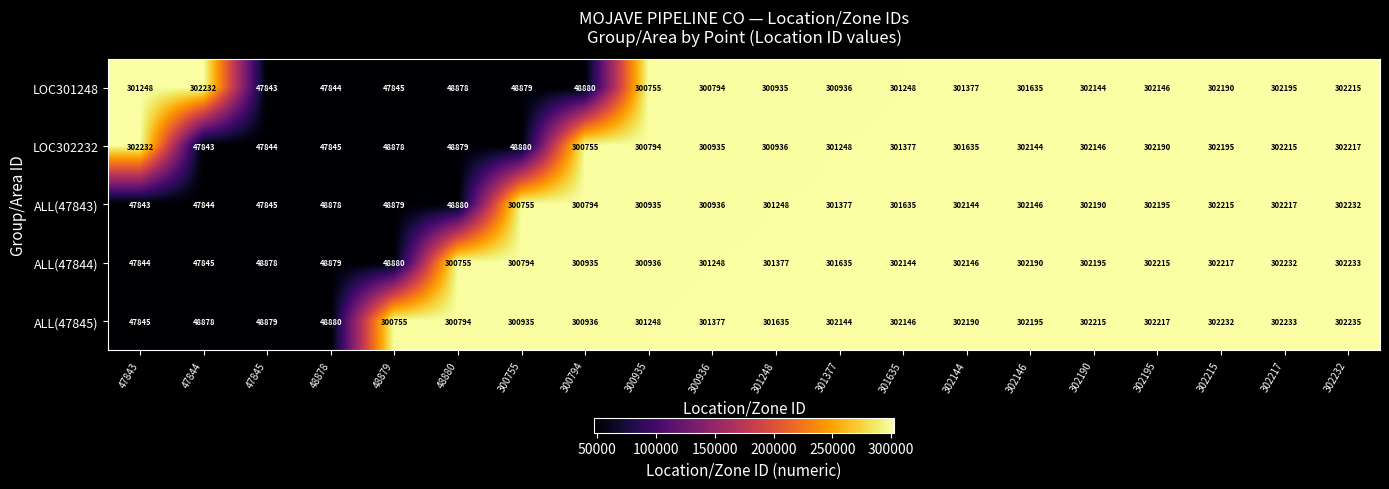

What is the difference between the second highest and minimum values in the ALL(47845) series?

254388